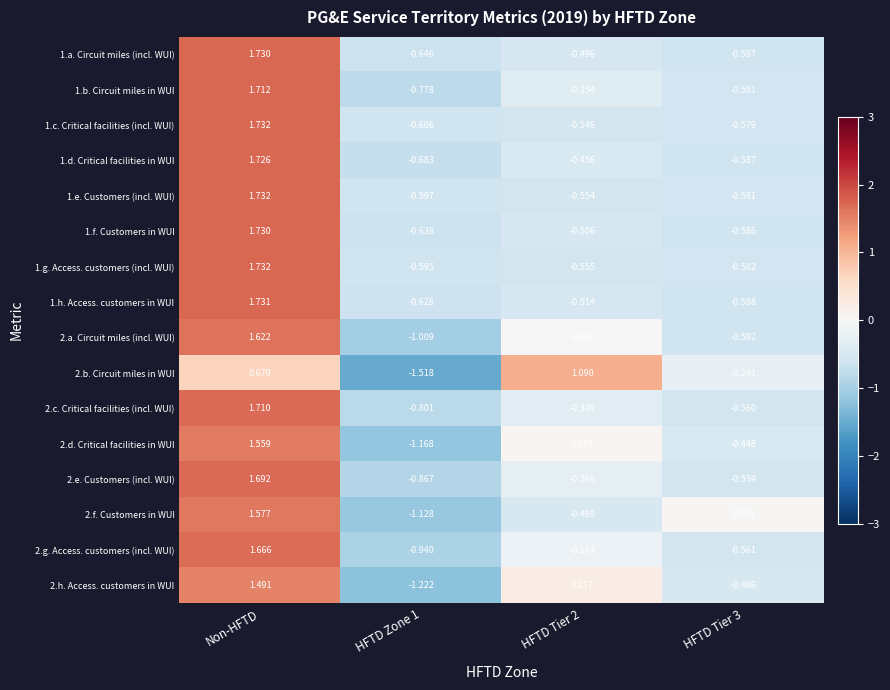

Where does the 1.d. Critical facilities in WUI series first go above 0?

Non-HFTD